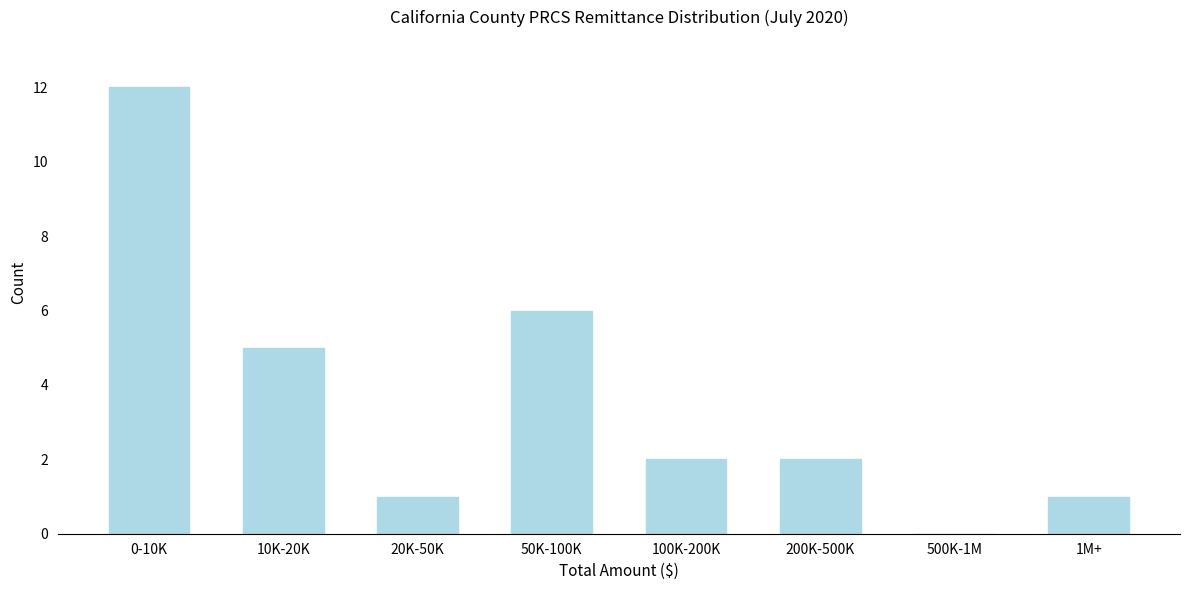

Reading left to right, transcribe all the data shown in this chart.

0-10K=12	10K-20K=5	20K-50K=1	50K-100K=6	100K-200K=2	200K-500K=2	500K-1M=0	1M+=1